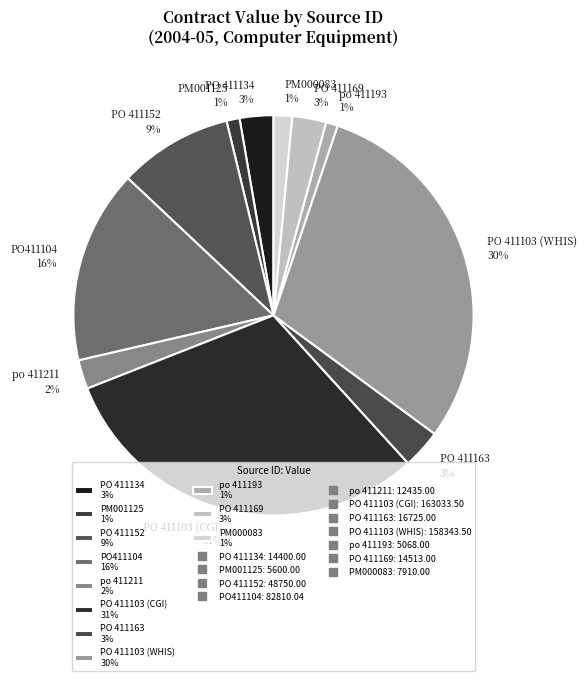

How many segments does this pie chart have?

11